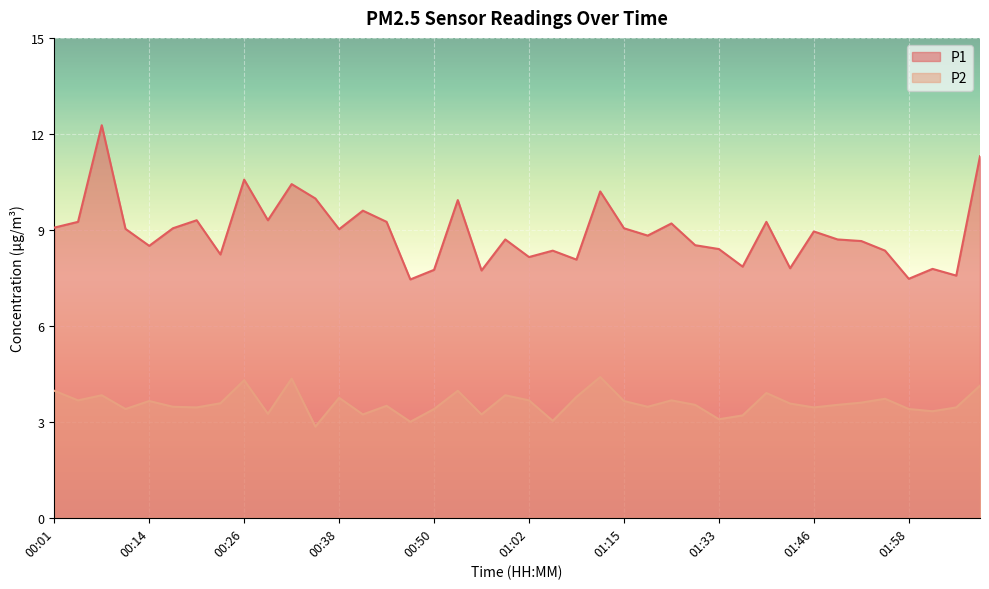

Is the value of P2 at 00:59 greater than the value of P1 at 02:04?

No